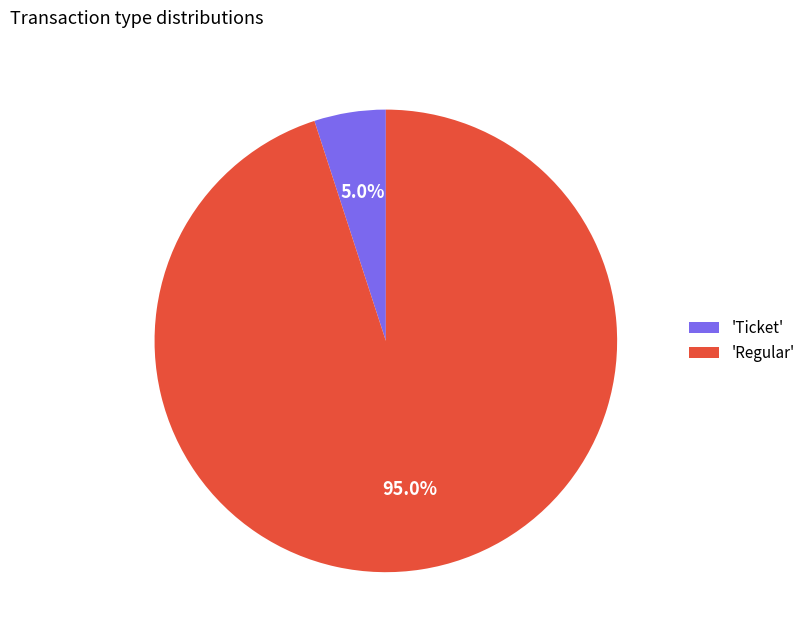

Does any single category account for the majority?

Yes